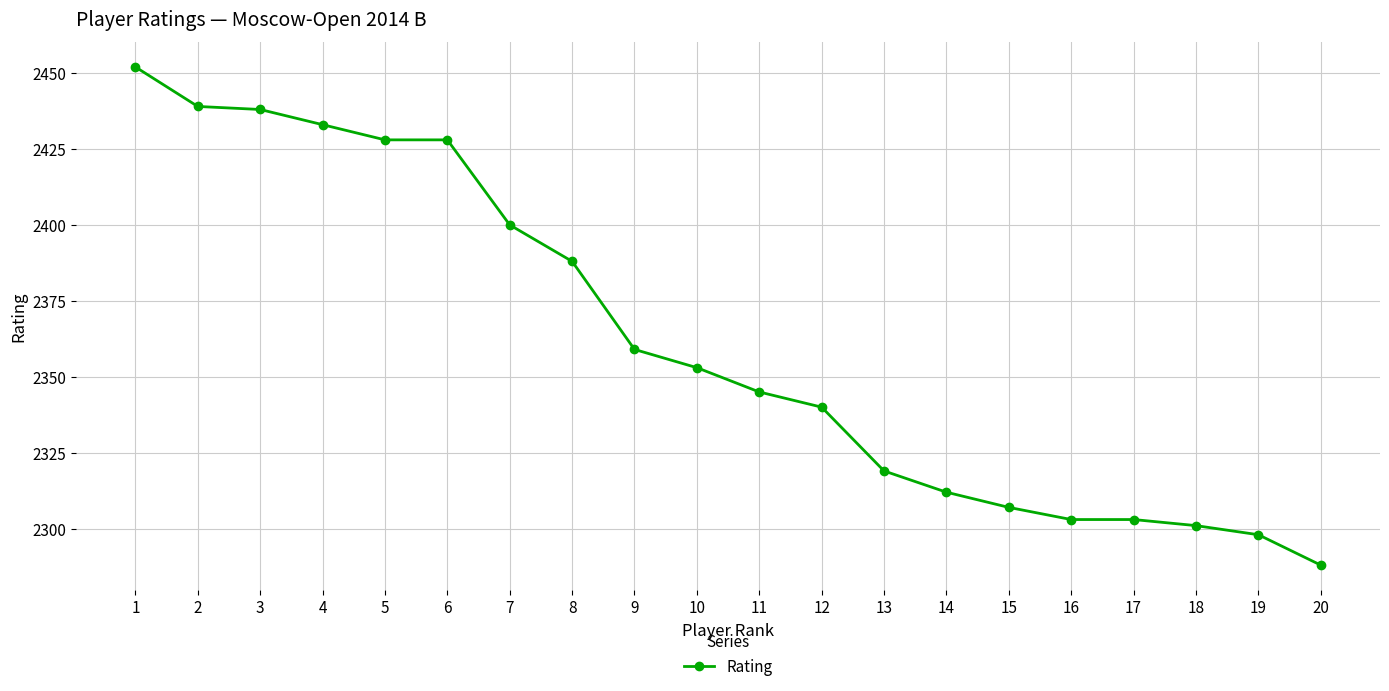

True or false: the data has more than 2 interior local peaks.

False